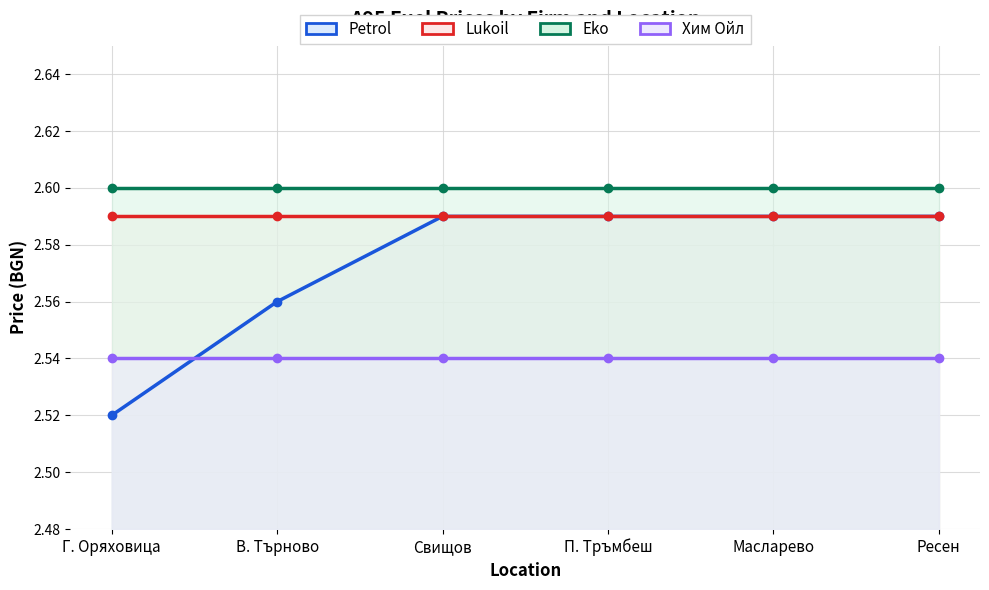

True or false: Lukoil has a value of 2.6 at Свищов.

True